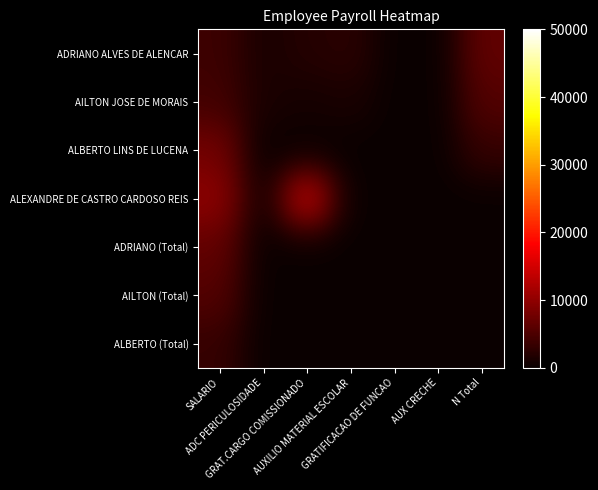

Rank the series by their maximum value, from highest to lowest.

ALEXANDRE DE CASTRO CARDOSO REIS, ALBERTO LINS DE LUCENA, ADRIANO ALVES DE ALENCAR, ADRIANO (Total), AILTON JOSE DE MORAIS, AILTON (Total), ALBERTO (Total)